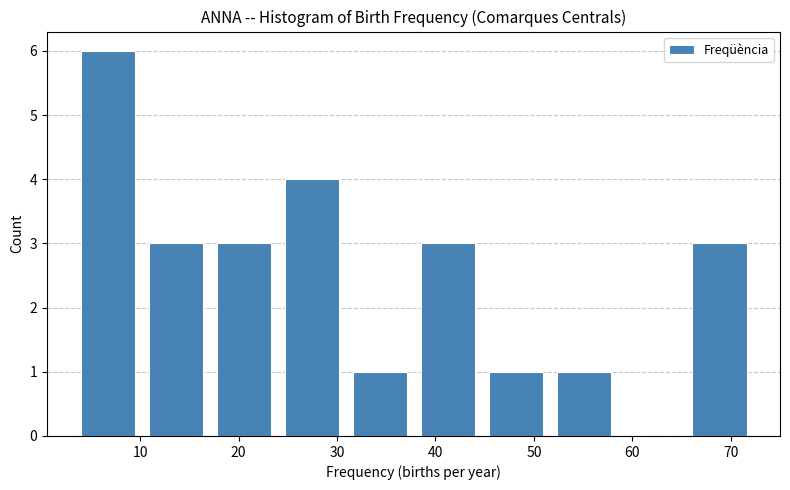

Over which range of the x-axis is the bar tallest?

4.0 to 10.9